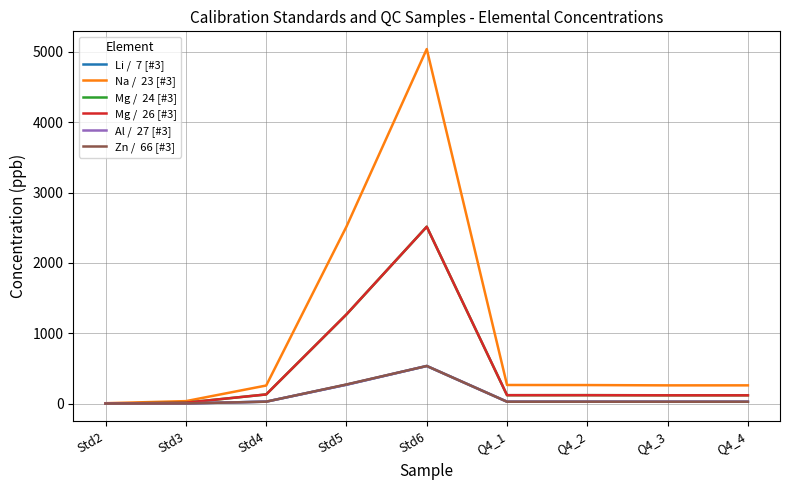

What is the maximum value shown in the chart?

5041.0